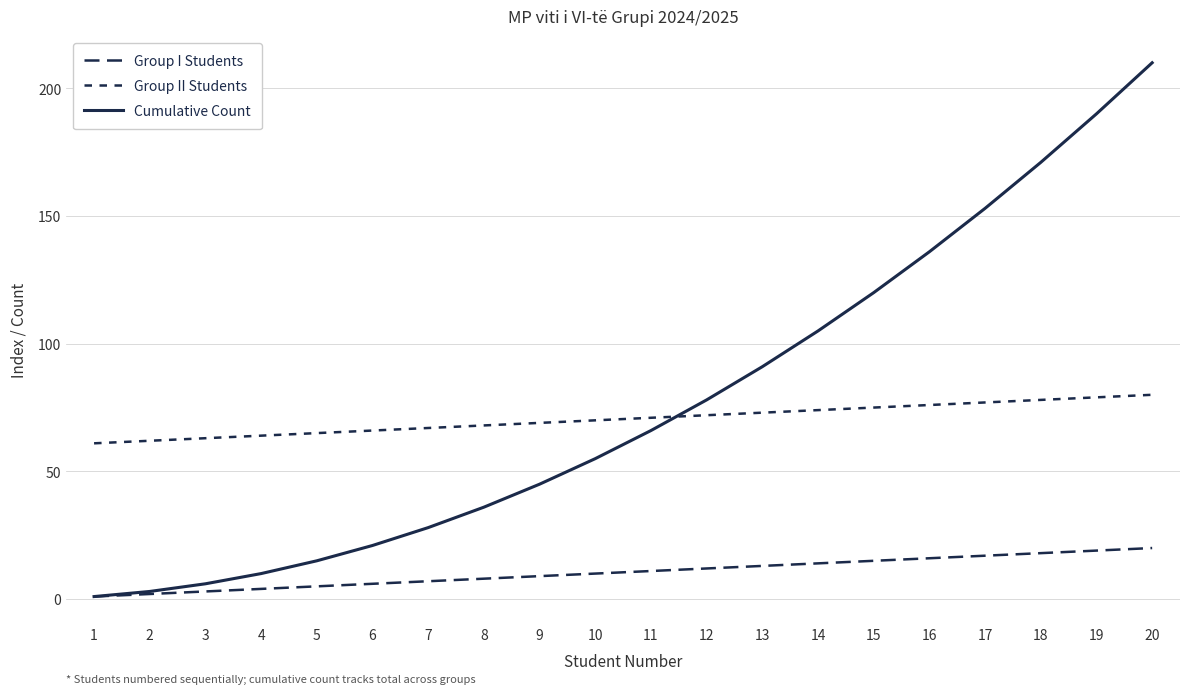

Is this an area chart (filled region under the line)?

No